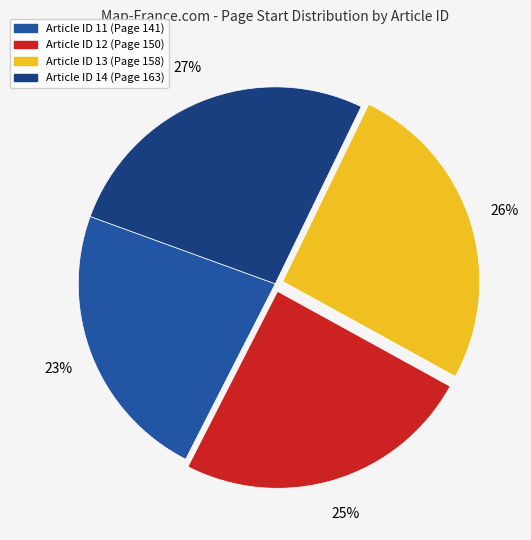

To the nearest percent, what is the difference between the largest and smallest slice percentages?

4%